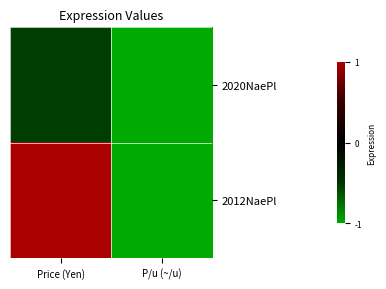

Which has a higher value, Price (Yen) or P/u (~/u)?

Price (Yen)